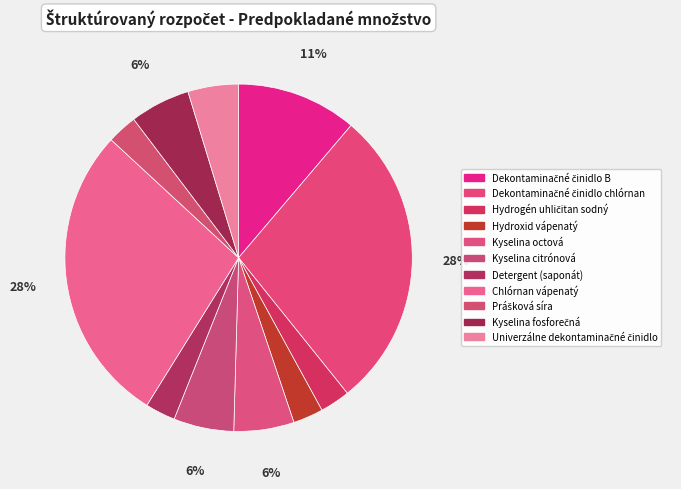

To the nearest percent, what is the difference between the largest and smallest slice percentages?

25%